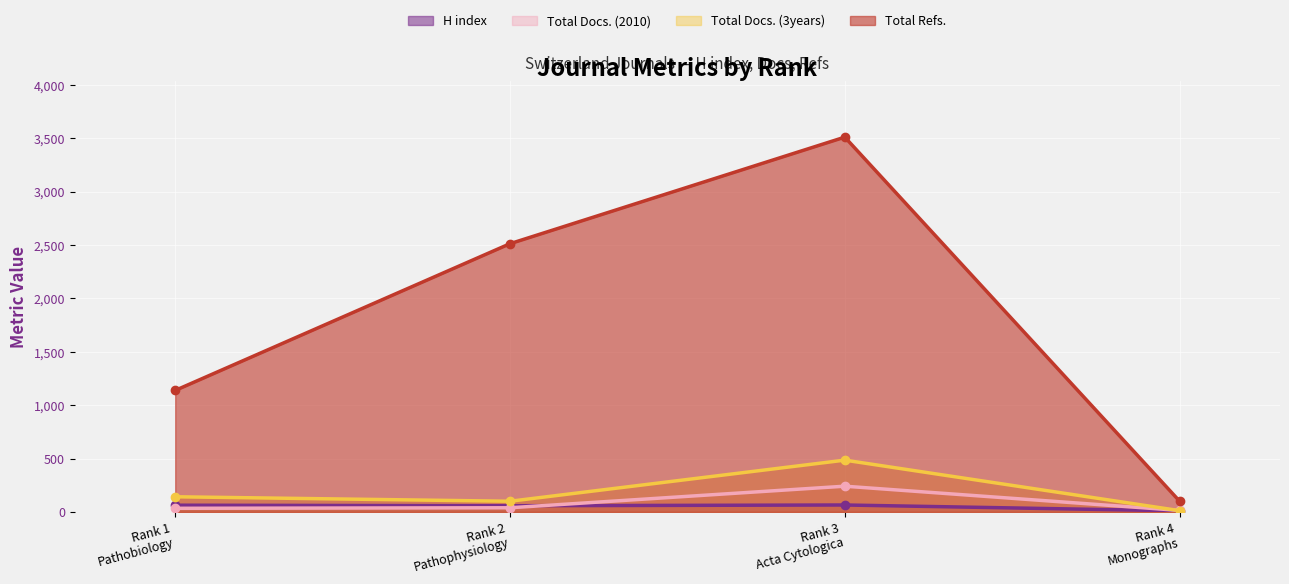

True or false: H index has a value of 63 at Rank 1
Pathobiology.

True